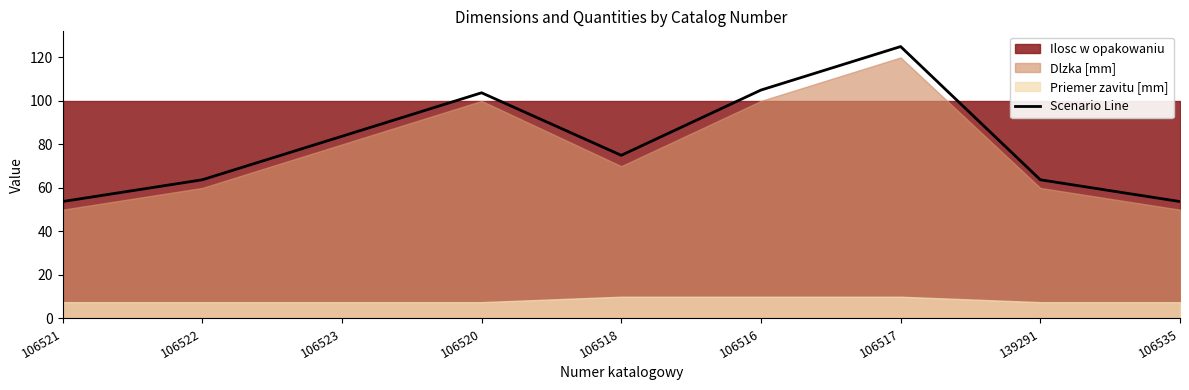

List the labels in order of value, largest first.

106517, 106516, 106520, 106523, 106518, 106522, 139291, 106521, 106535